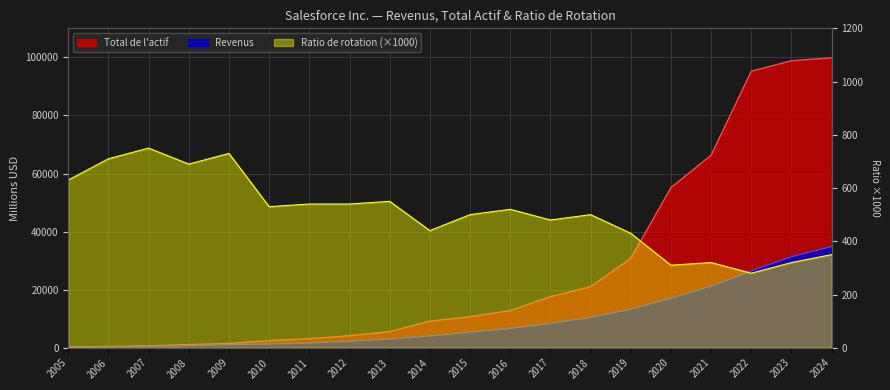

What is the lowest value of the Ratio de rotation series?

280